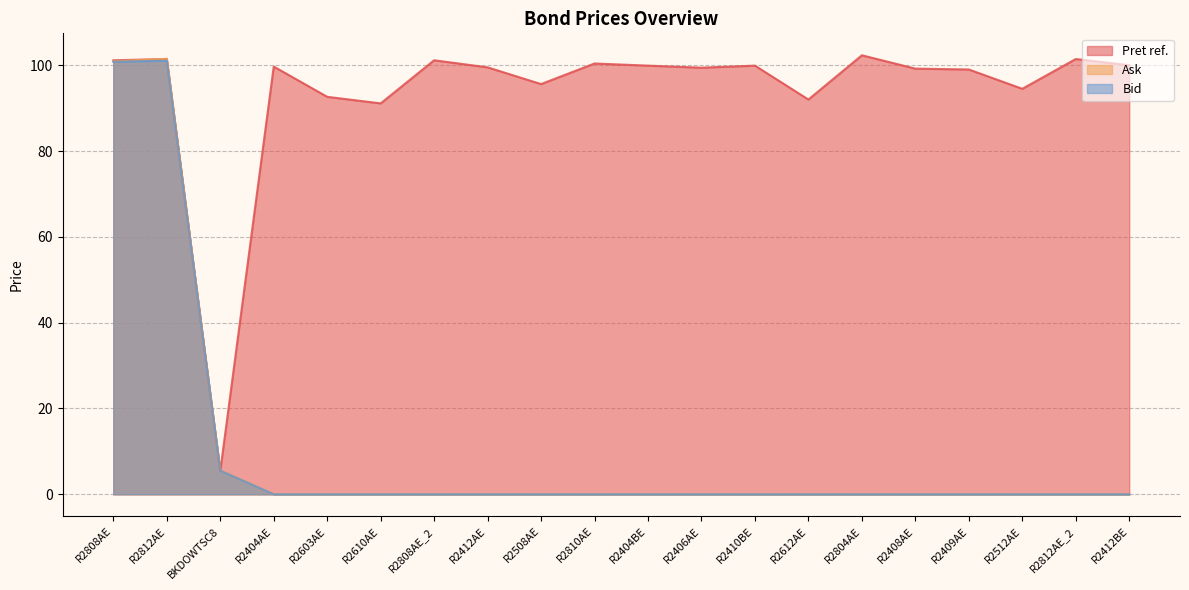

True or false: Ask has a value of -48.9 at R2812AE_2.

False